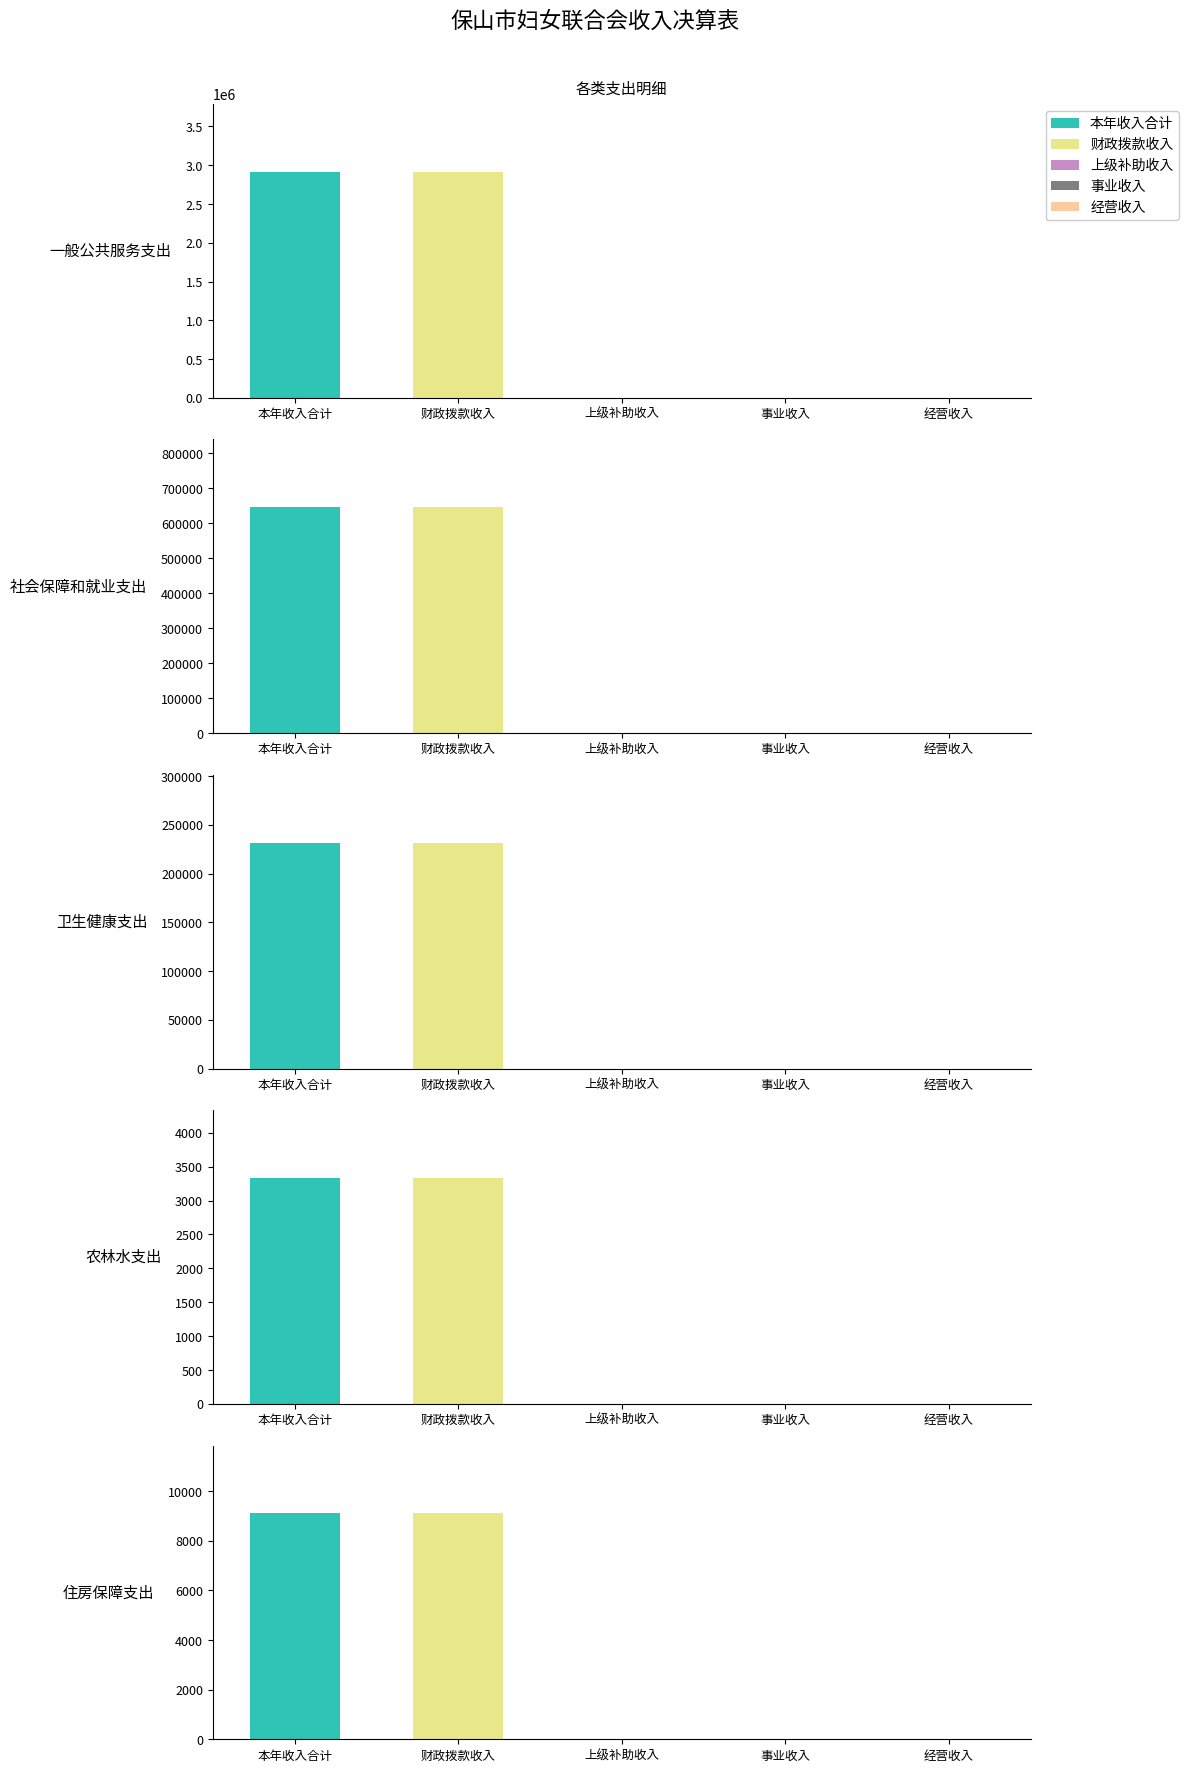

Between 本年收入合计 and 财政拨款收入, which series saw the biggest shift?

一般公共服务支出